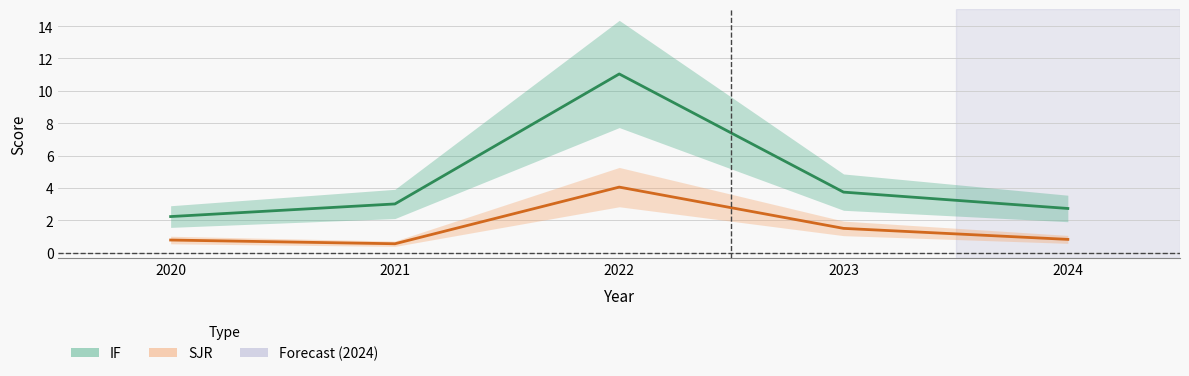

The value of IF at 2021 is 3.0. True or false?

True